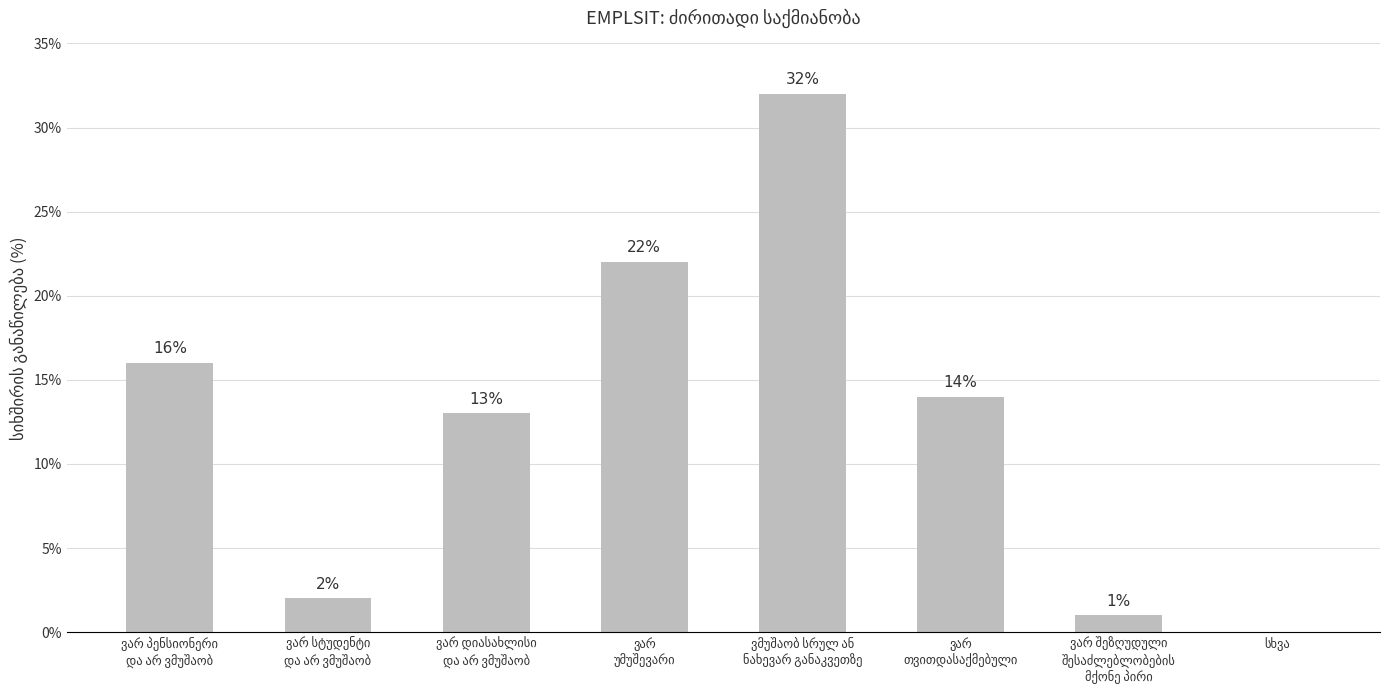

Reading left to right, transcribe all the data shown in this chart.

16	2	13	22	32	14	1	0